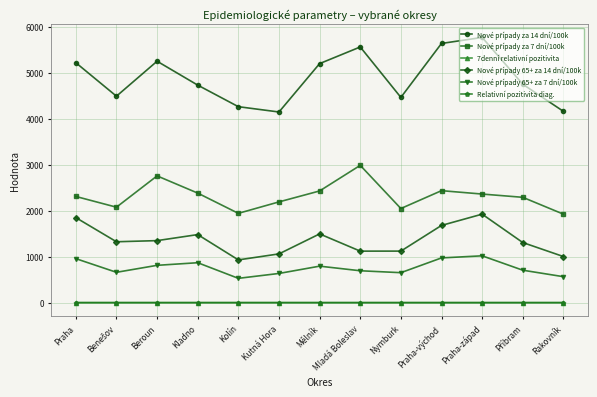

What is the label of the 1st point from the left?

Praha